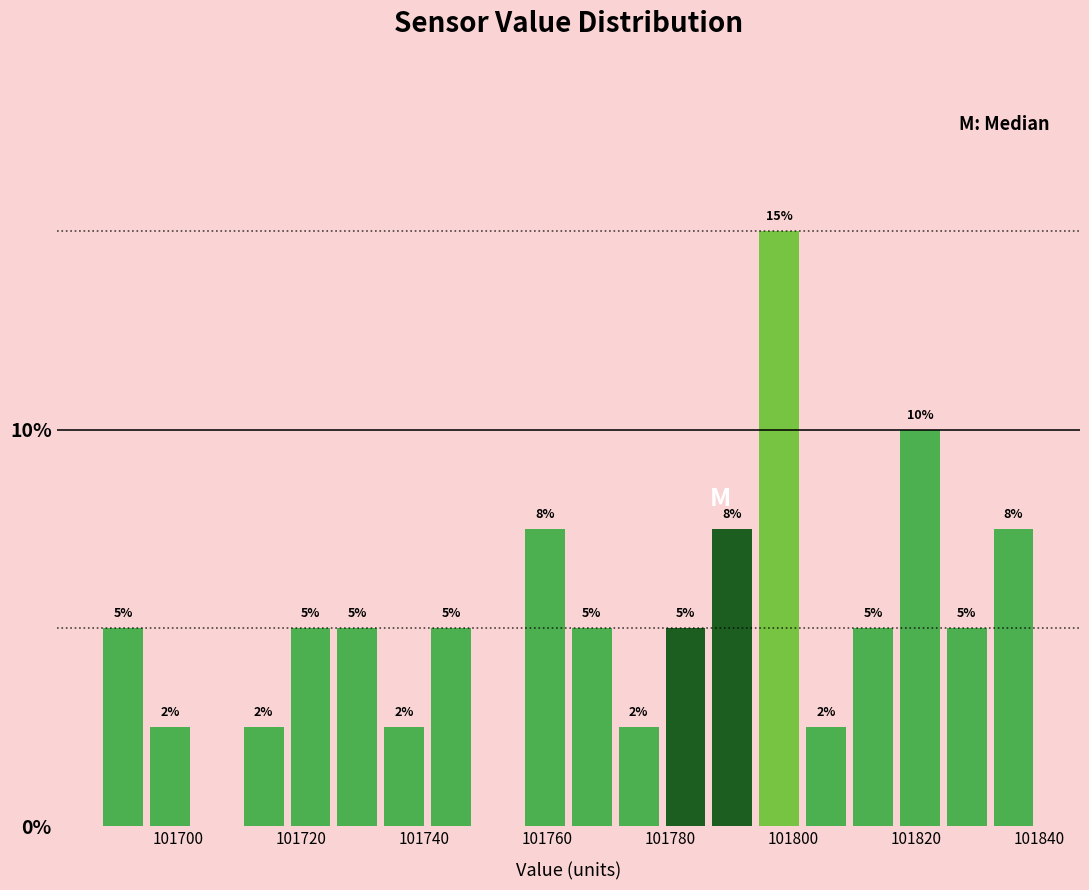

Around what value on the x-axis is the tallest bar? Give the approximate position of its centre, as read against the axis.

101798